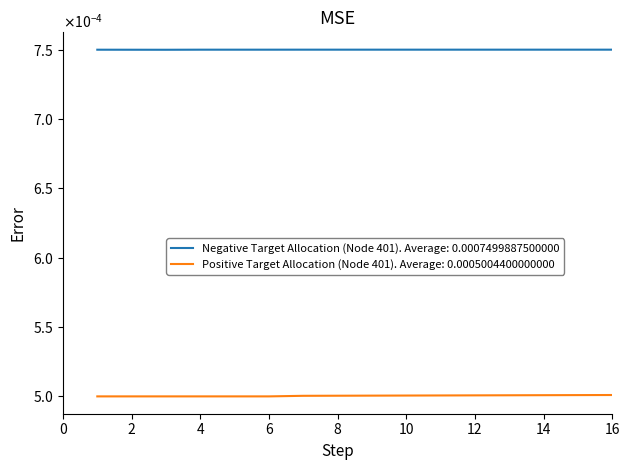

What are all the series names shown in the legend?

Negative Target Allocation (Node 401). Average: 0.0007499887500000, Positive Target Allocation (Node 401). Average: 0.0005004400000000